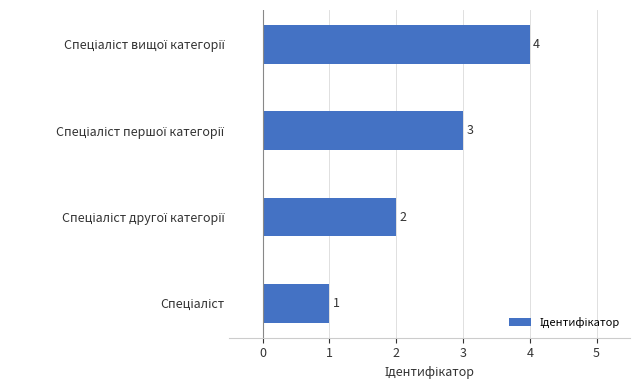

What is the smallest value displayed?

1